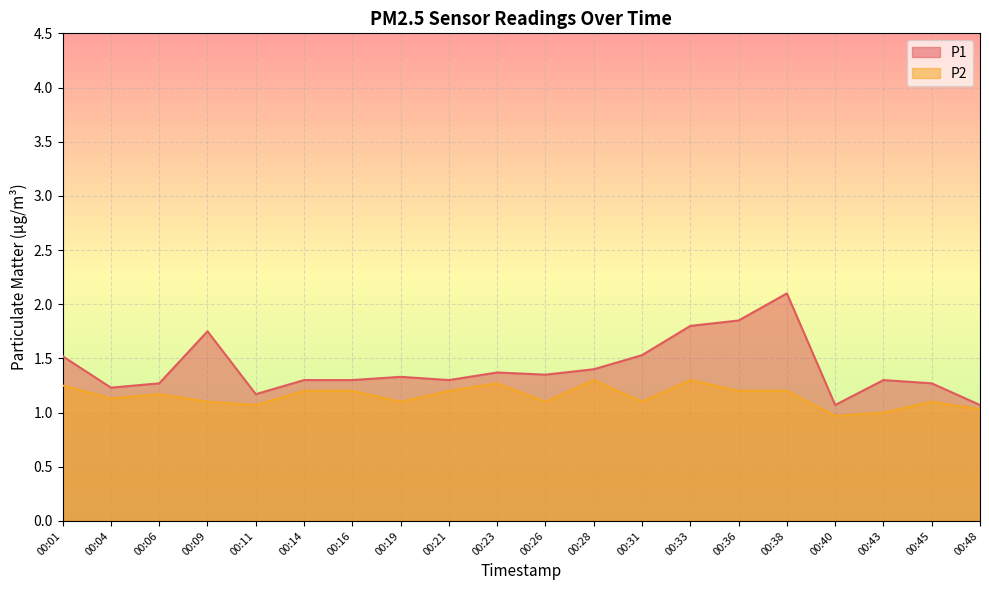

Which has a higher value, 00:26 or 00:23?

00:23